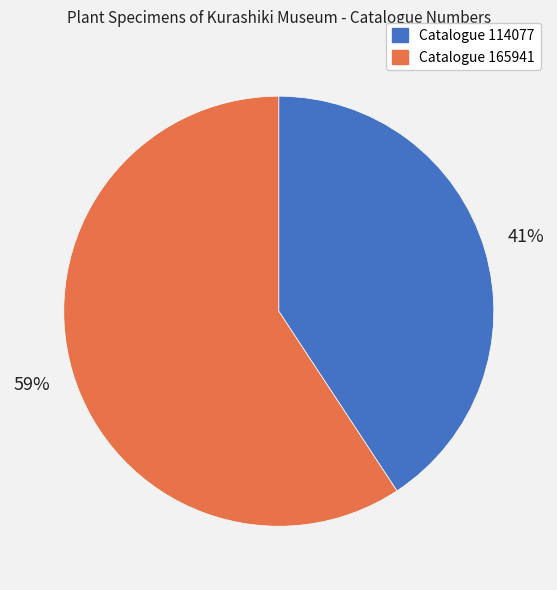

Is there a majority slice in this chart?

Yes